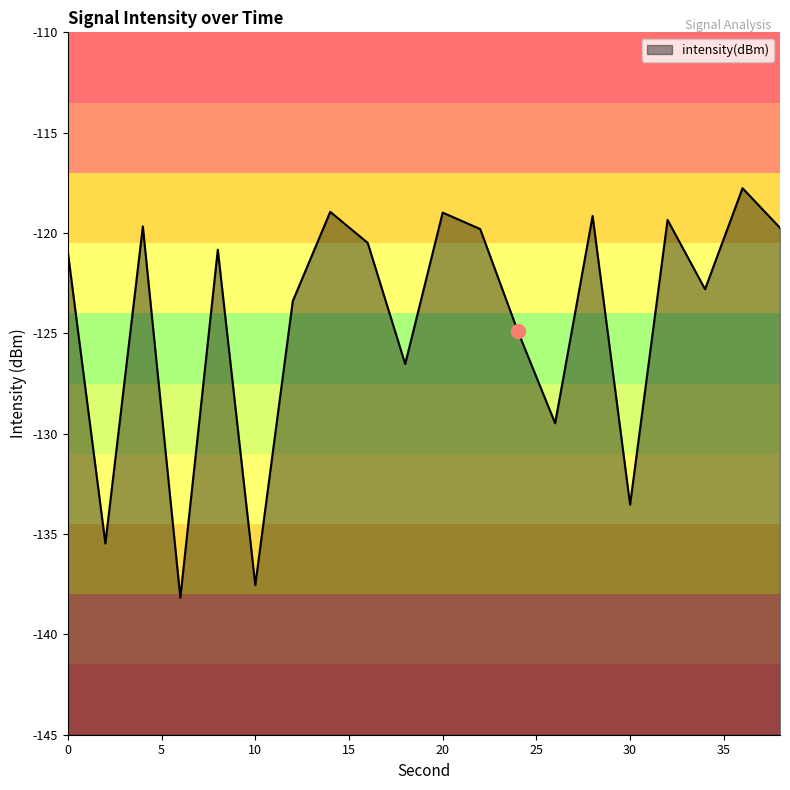

At which category does the data reach its first local peak?

4